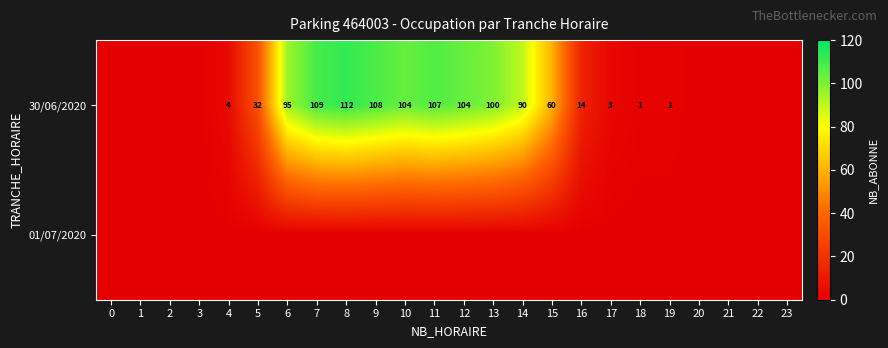

Which category has the highest value across all series?

8